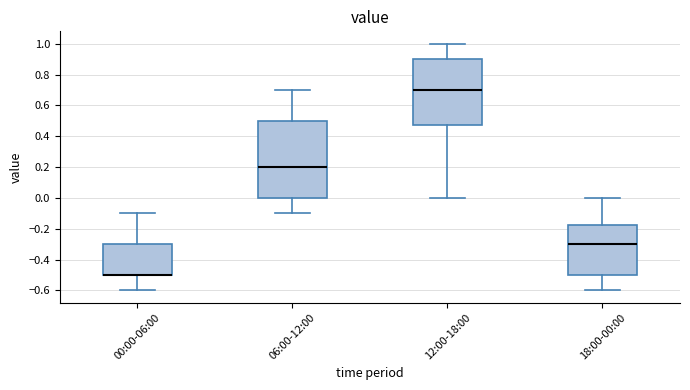

Reading left to right, transcribe this box plot: for each box, give where its median line is, the range the box spans, and where its two whiskers end, as read against the y-axis. The values are not printed on the chart, so give them approximately, as read against the axis.

00:00-06:00: median -0.50 (drawn on the box's lower edge), box -0.50 to -0.30, whiskers -0.60 to -0.10
06:00-12:00: median 0.20, box 0.00 to 0.50, whiskers -0.10 to 0.70
12:00-18:00: median 0.70, box 0.48 to 0.90, whiskers 0.00 to 1.00
18:00-00:00: median -0.30, box -0.50 to -0.18, whiskers -0.60 to 0.00